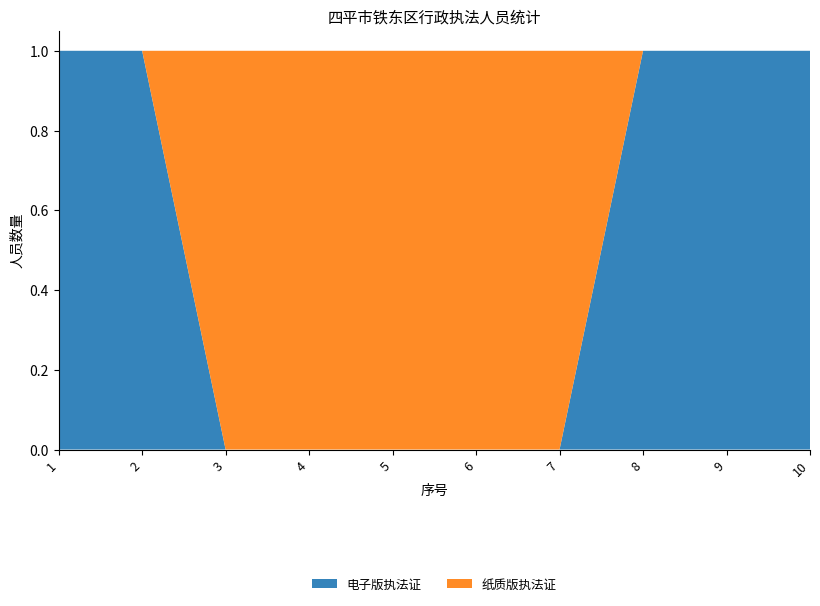

Reading left to right, what are all the values shown in this chart?

电子版执法证: 1=1	2=1	3=0	4=0	5=0	6=0	7=0	8=1	9=1	10=1
纸质版执法证: 1=0	2=0	3=1	4=1	5=1	6=1	7=1	8=0	9=0	10=0